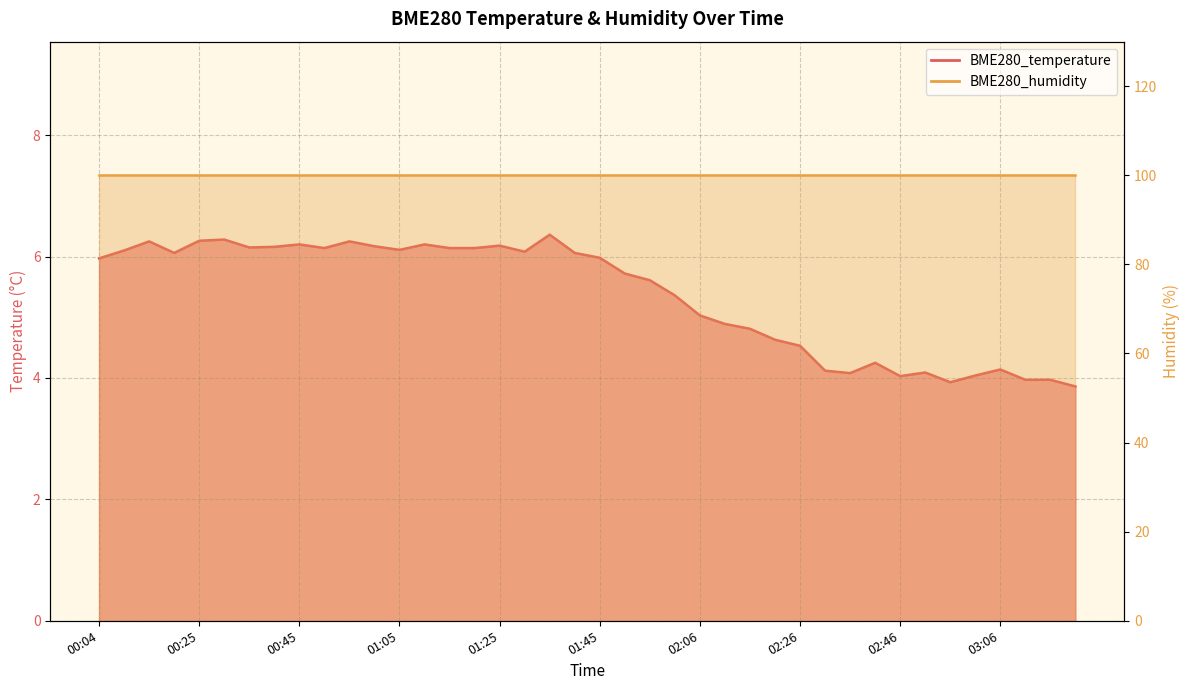

At which category does the data reach its first local peak?

00:14